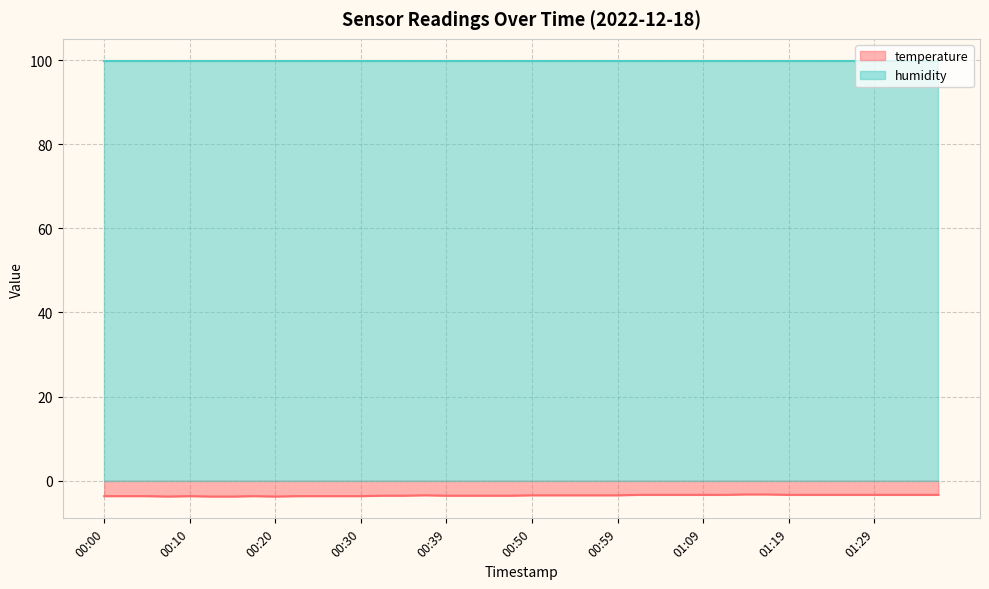

What is the difference between the maximum and minimum values?

0.5